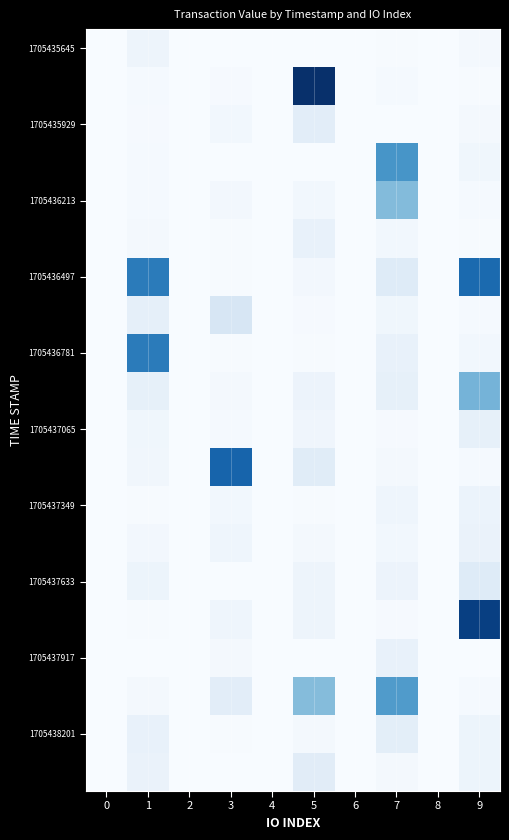

What is the spread (max minus min) of values at 5?

185.9